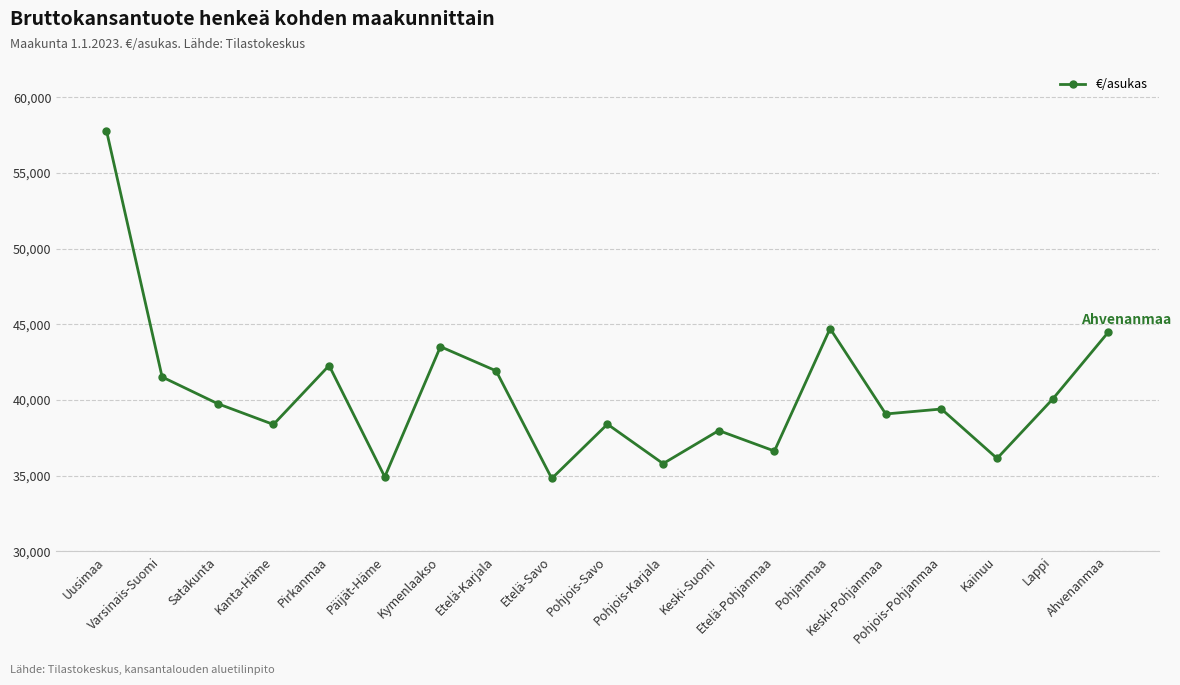

What is the sum of all values?

767532.5